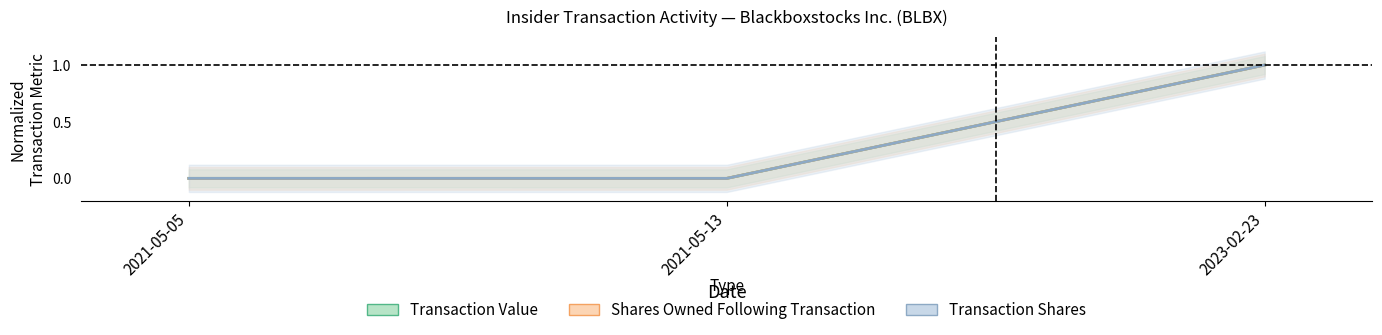

What is the difference between the Transaction Shares values at 2023-02-23 and 2021-05-13?

1.0